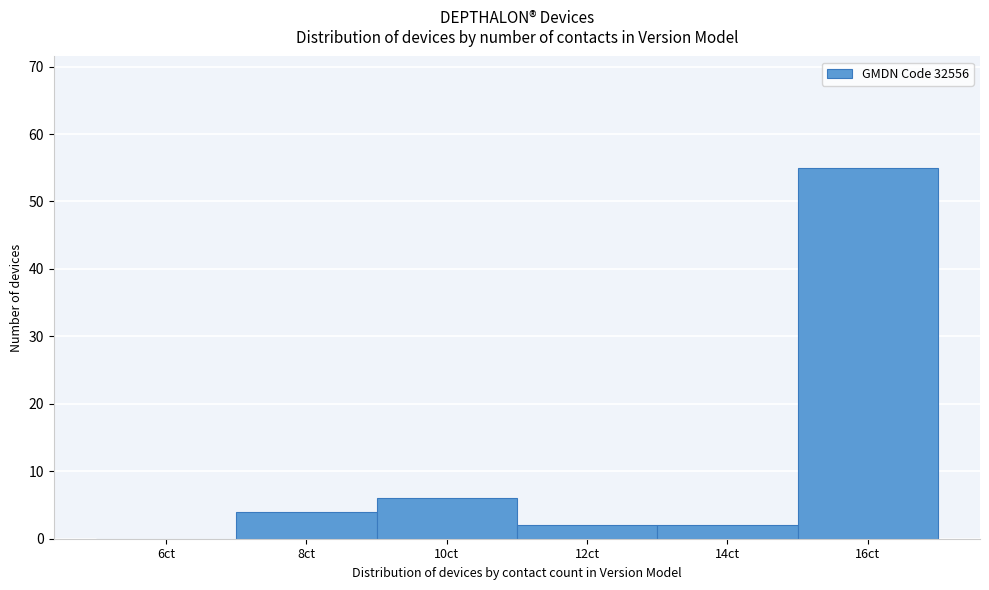

Reading left to right, what are all the values shown in this chart?

6ct=0	8ct=4	10ct=6	12ct=2	14ct=2	16ct=55